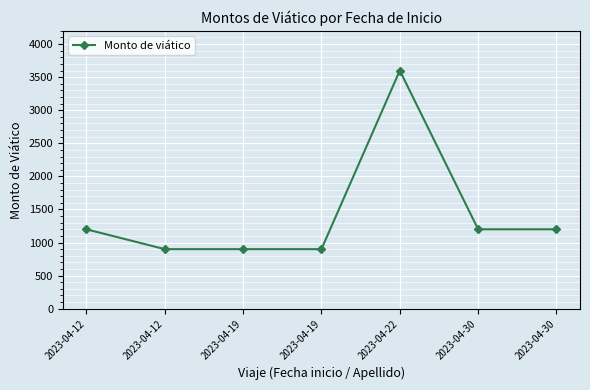

What is the difference between the maximum and minimum values?

2700